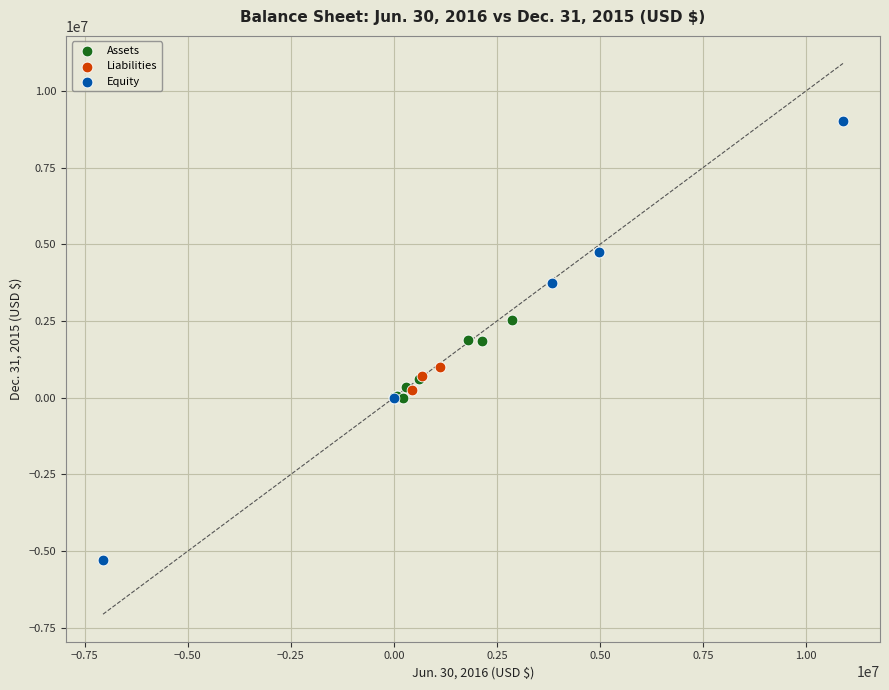

Which series has the widest spread of Y values?

Equity